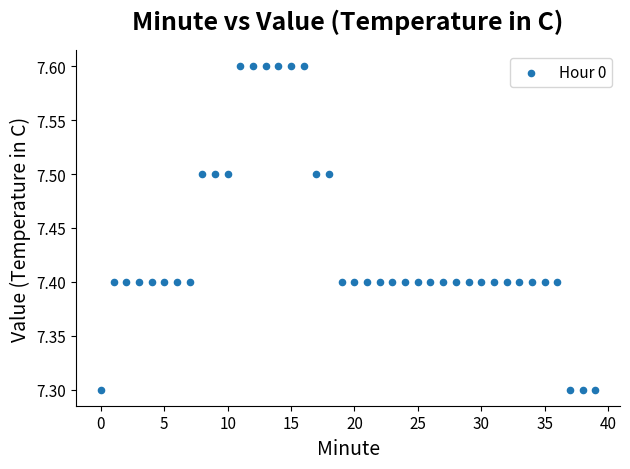

How many data points are displayed?

40